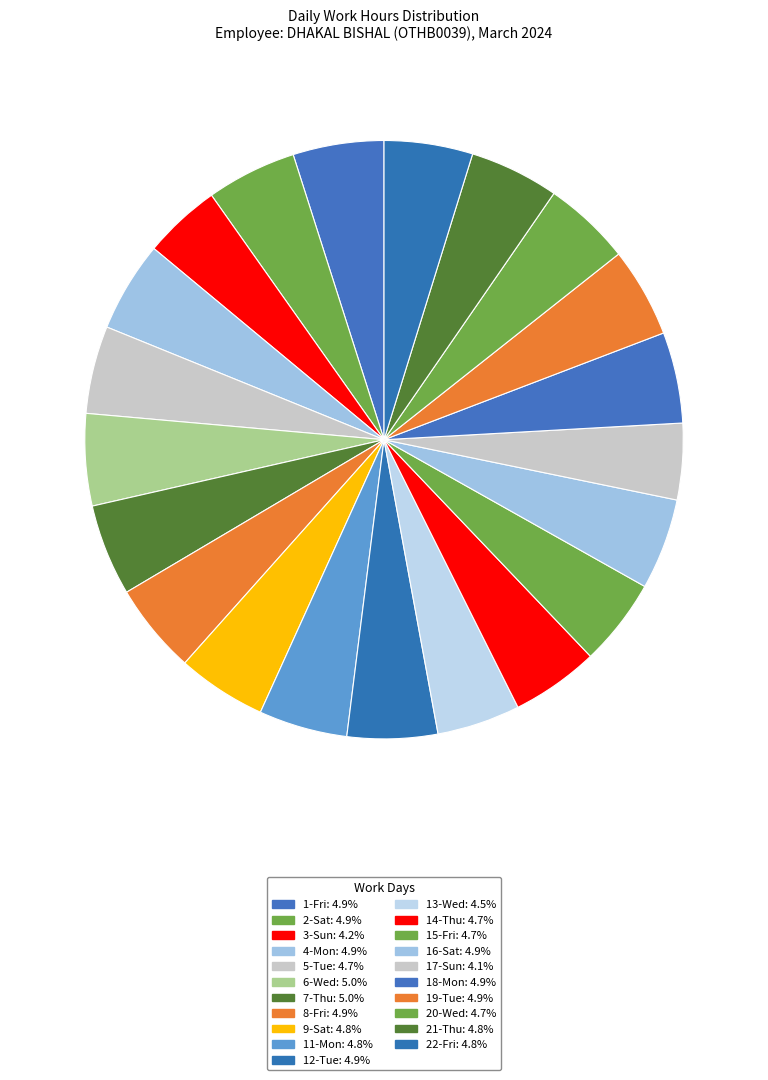

Combined, what portion of the pie is 4-Mon and 12-Tue?

9.8%